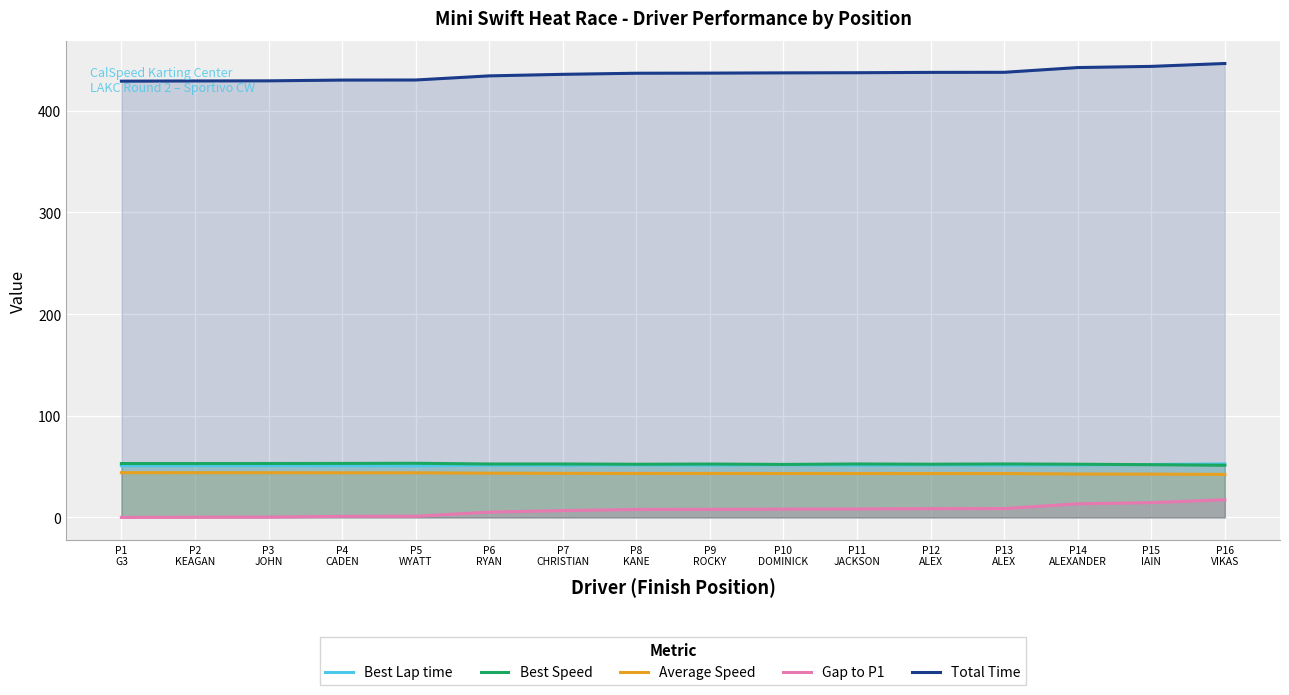

Reading right to left, list all the values displayed in this chart.

Best Lap time: P16
VIKAS=52.6	P15
IAIN=52.0	P14
ALEXANDER=51.6	P13
ALEX=51.3	P12
ALEX=51.6	P11
JACKSON=51.3	P10
DOMINICK=51.8	P9
ROCKY=51.4	P8
KANE=51.6	P7
CHRISTIAN=51.4	P6
RYAN=51.4	P5
WYATT=50.7	P4
CADEN=50.8	P3
JOHN=50.9	P2
KEAGAN=50.9	P1
G3=50.9
Best Speed: P16
VIKAS=51.3	P15
IAIN=51.9	P14
ALEXANDER=52.3	P13
ALEX=52.6	P12
ALEX=52.4	P11
JACKSON=52.6	P10
DOMINICK=52.1	P9
ROCKY=52.5	P8
KANE=52.3	P7
CHRISTIAN=52.6	P6
RYAN=52.6	P5
WYATT=53.3	P4
CADEN=53.1	P3
JOHN=53.0	P2
KEAGAN=53.0	P1
G3=53.0
Average Speed: P16
VIKAS=42.3	P15
IAIN=42.6	P14
ALEXANDER=42.7	P13
ALEX=43.2	P12
ALEX=43.2	P11
JACKSON=43.2	P10
DOMINICK=43.2	P9
ROCKY=43.2	P8
KANE=43.3	P7
CHRISTIAN=43.4	P6
RYAN=43.5	P5
WYATT=43.9	P4
CADEN=43.9	P3
JOHN=44.0	P2
KEAGAN=44.0	P1
G3=44.0
Gap to P1: P16
VIKAS=17.4	P15
IAIN=14.5	P14
ALEXANDER=13.4	P13
ALEX=8.7	P12
ALEX=8.6	P11
JACKSON=8.3	P10
DOMINICK=8.2	P9
ROCKY=7.9	P8
KANE=7.8	P7
CHRISTIAN=6.7	P6
RYAN=5.2	P5
WYATT=1.2	P4
CADEN=1.1	P3
JOHN=0.3	P2
KEAGAN=0.2	P1
G3=0.0
Total Time: P16
VIKAS=446.6	P15
IAIN=443.7	P14
ALEXANDER=442.6	P13
ALEX=437.9	P12
ALEX=437.8	P11
JACKSON=437.5	P10
DOMINICK=437.3	P9
ROCKY=437.1	P8
KANE=437.0	P7
CHRISTIAN=435.9	P6
RYAN=434.4	P5
WYATT=430.3	P4
CADEN=430.3	P3
JOHN=429.5	P2
KEAGAN=429.4	P1
G3=429.2